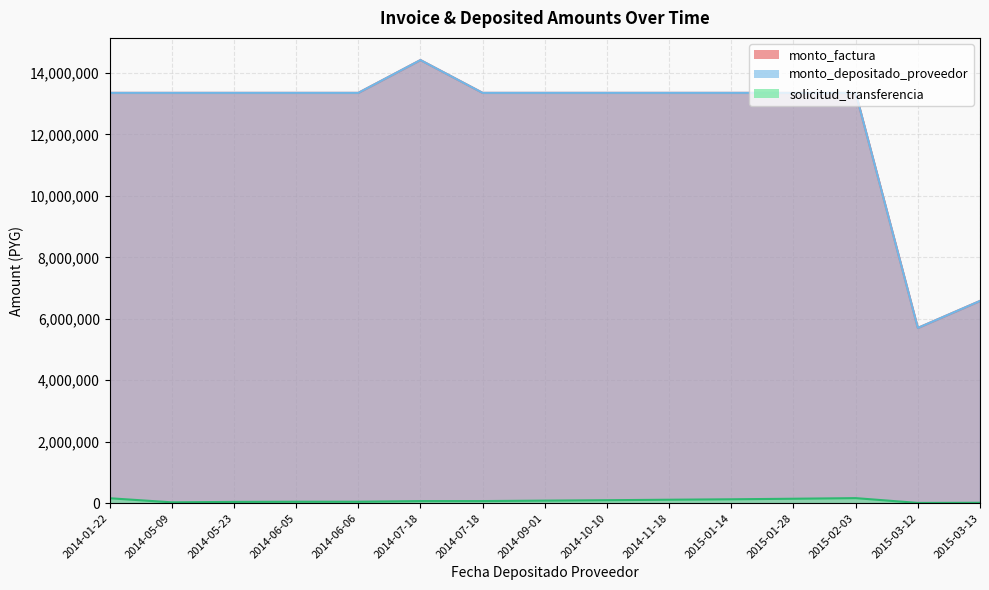

Does the chart display data point markers on the line(s)?

No